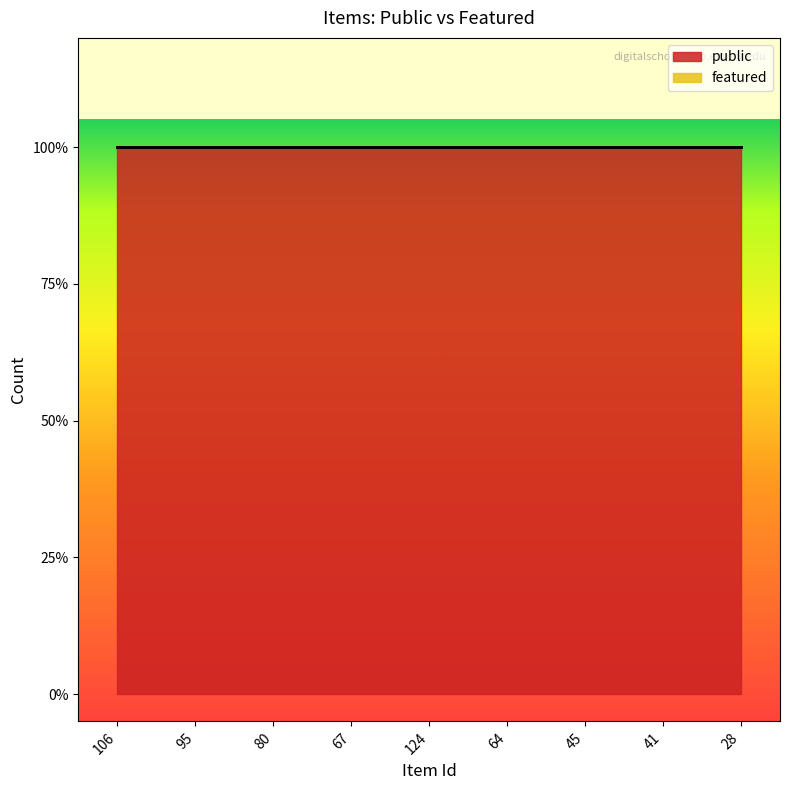

True or false: featured and public intersect in this chart.

False